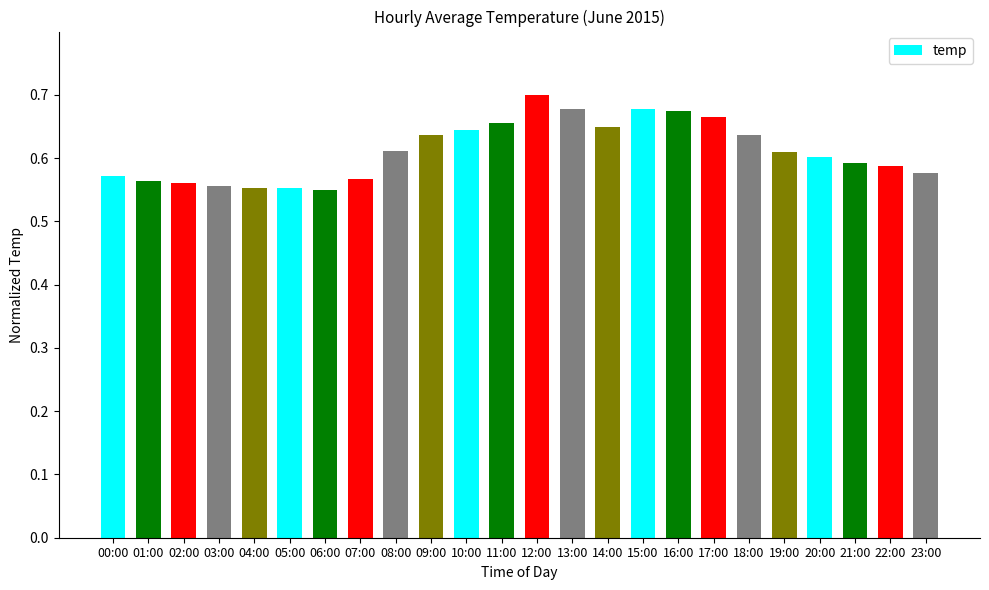

What is the label of the 19th bar from the left?

18:00